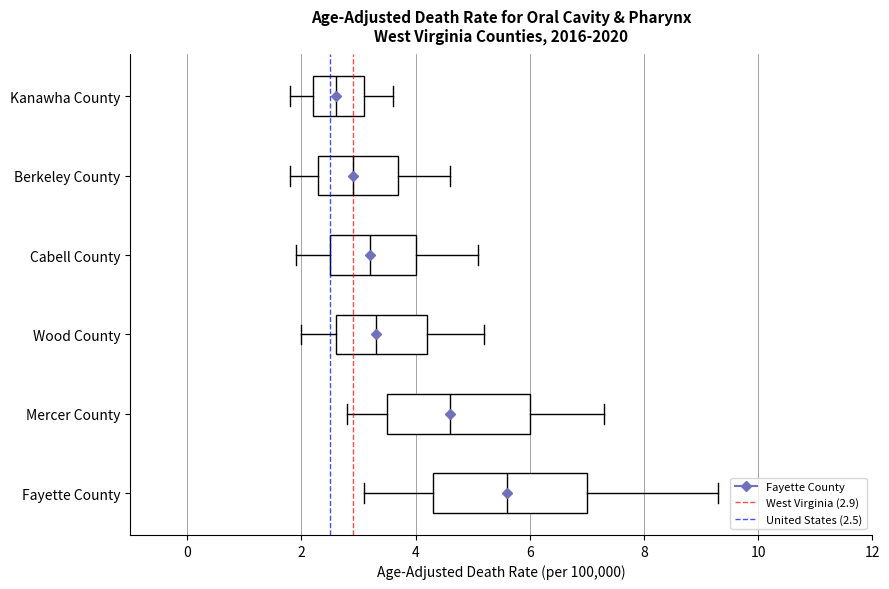

Where does the median line of the box for Berkeley County sit on the x-axis? The values are not printed on the chart, so give them approximately, as read against the axis.

3.0